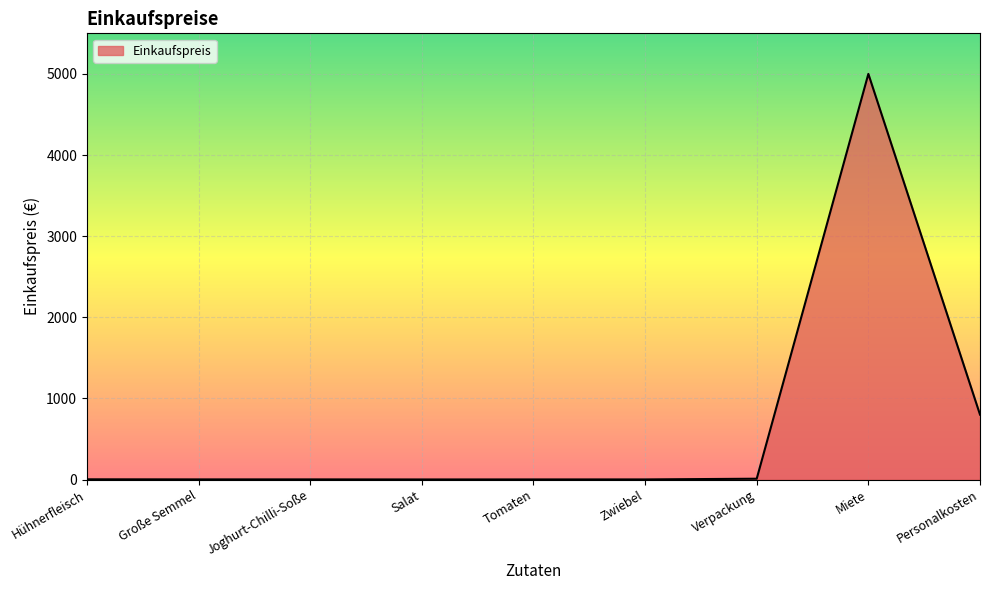

What position from the right is Joghurt-Chilli-Soße?

7